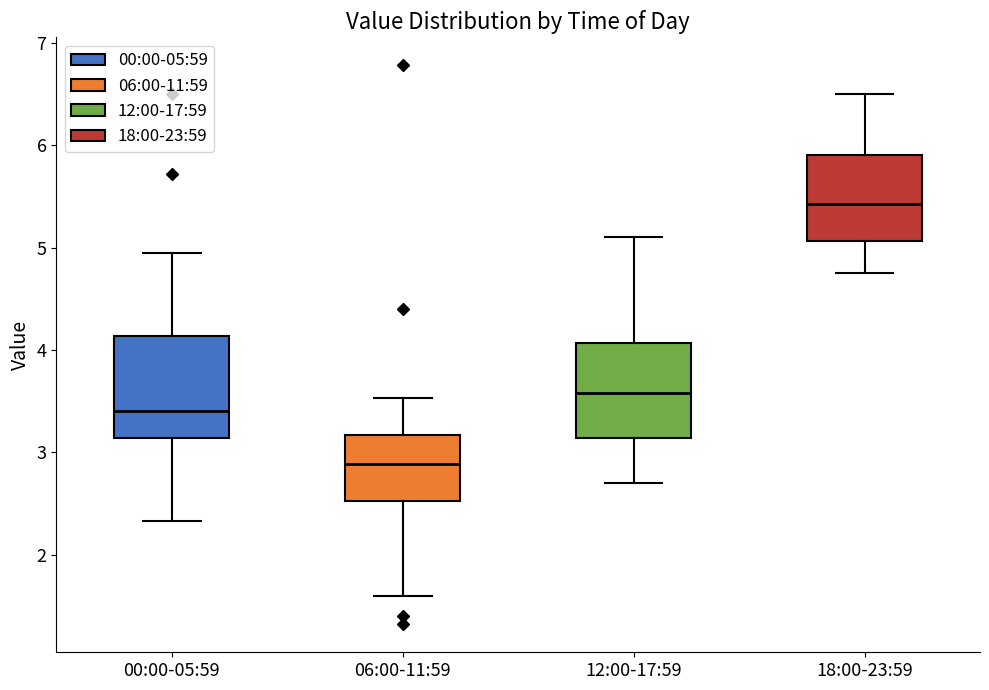

Reading left to right, read every box against the y-axis: the position of its median line, the range the box covers, and the ends of its whiskers. The values are not printed on the chart, so give them approximately, as read against the axis.

00:00-05:59: median 3.4, box 3.1 to 4.1, whiskers 2.3 to 5.0
06:00-11:59: median 2.9, box 2.5 to 3.2, whiskers 1.6 to 3.5
12:00-17:59: median 3.6, box 3.1 to 4.1, whiskers 2.7 to 5.1
18:00-23:59: median 5.4, box 5.1 to 5.9, whiskers 4.8 to 6.5